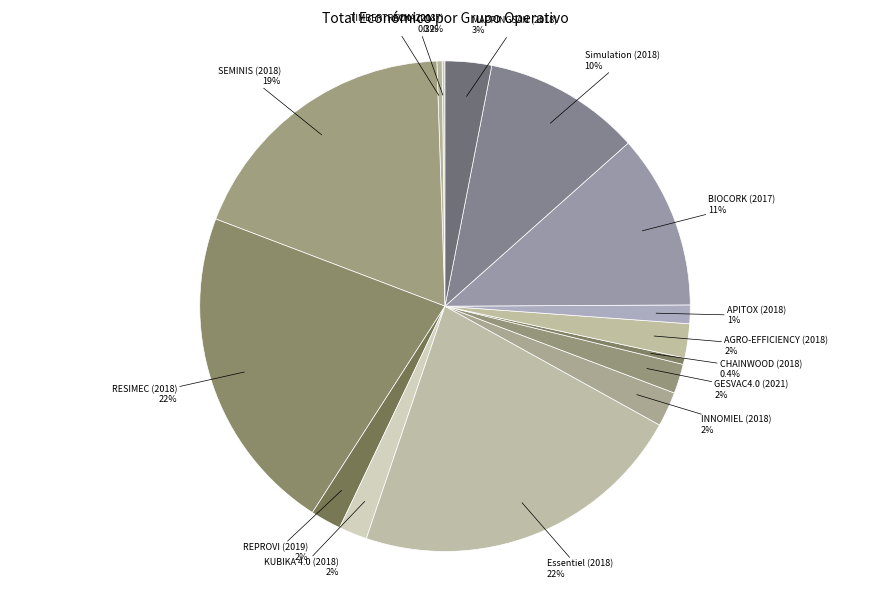

To the nearest percent, what is the difference between the largest and smallest slice percentages?

22%